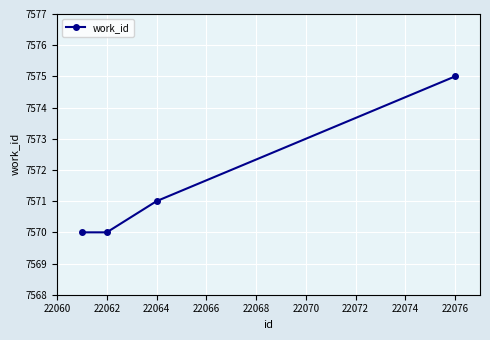

What is the smallest value displayed?

7570